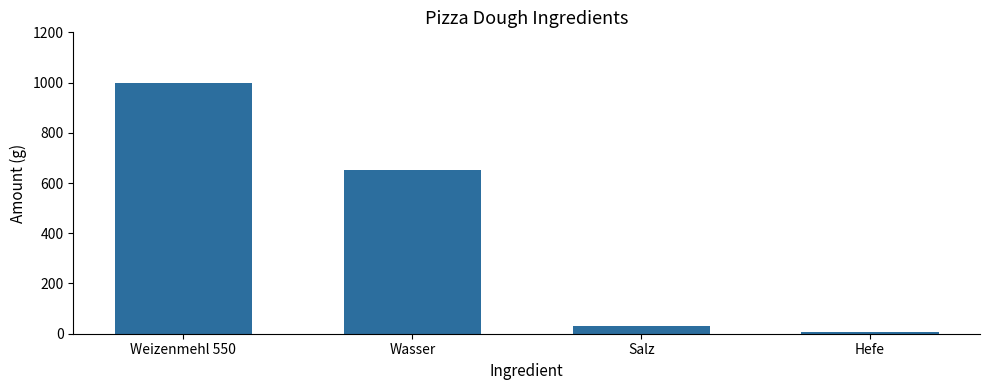

At which label does the data first exceed 650?

Weizenmehl 550